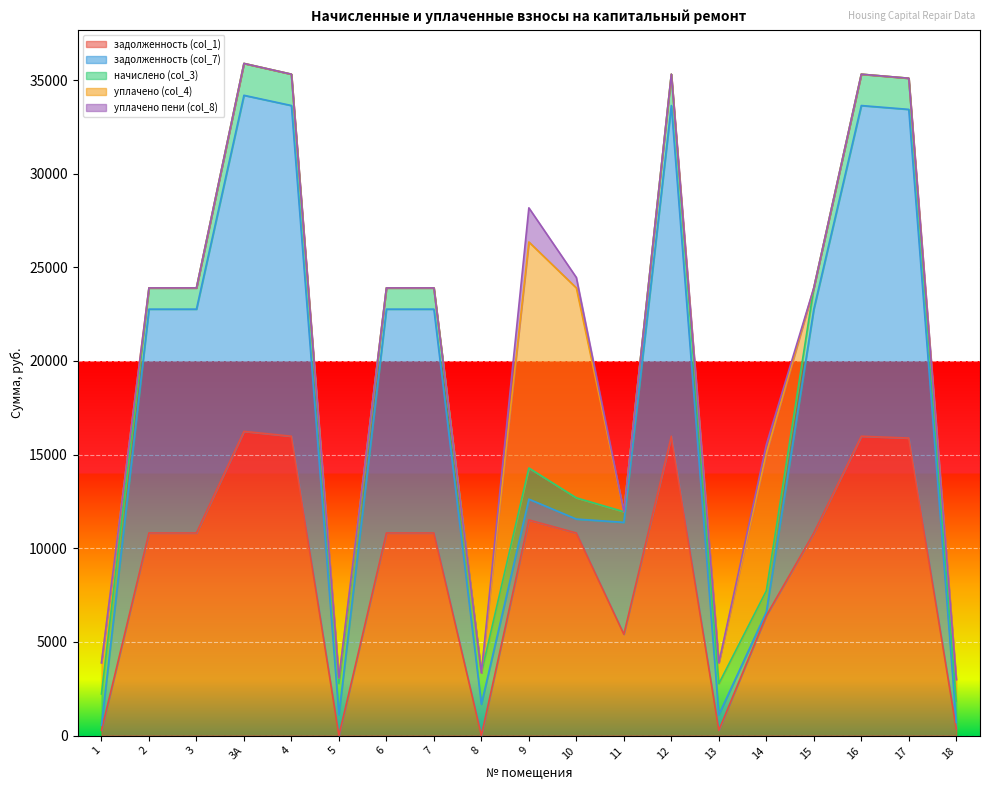

Which series has the largest range (max minus min)?

задолженность (col_7)